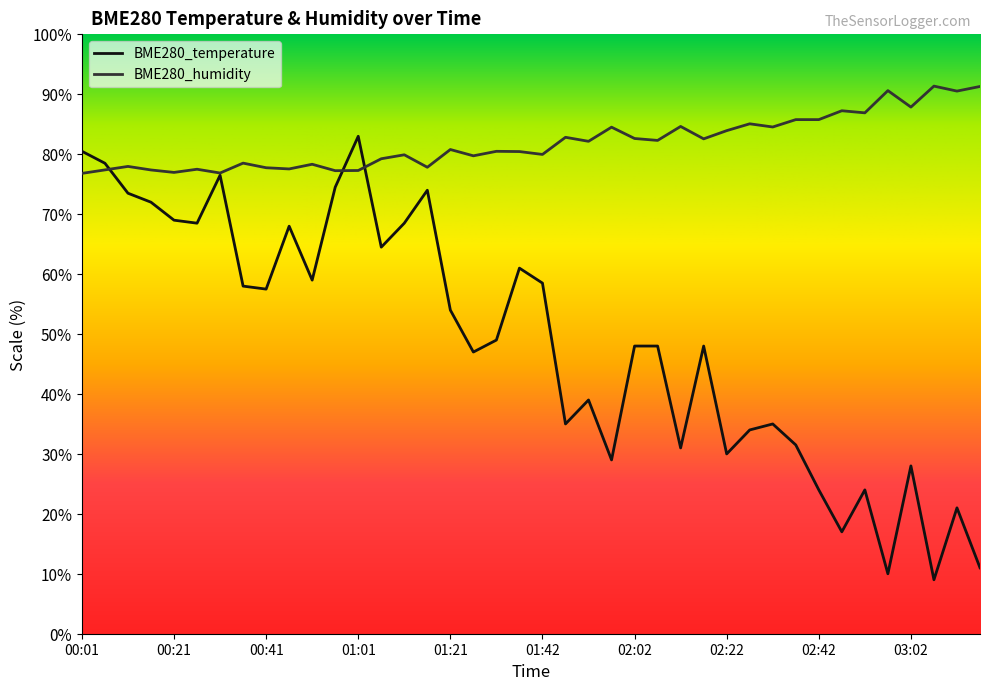

List the series in order of their peak value, lowest first.

BME280_temperature, BME280_humidity